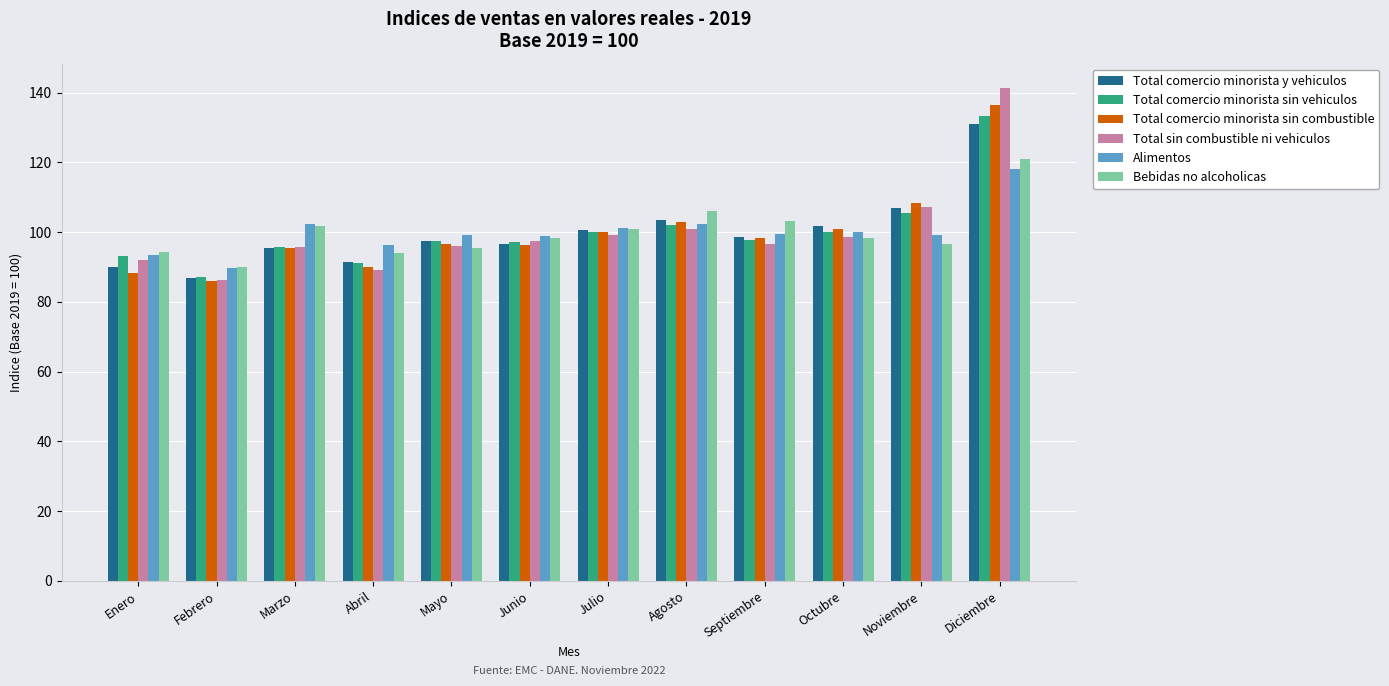

How many bars are there in each group?

6